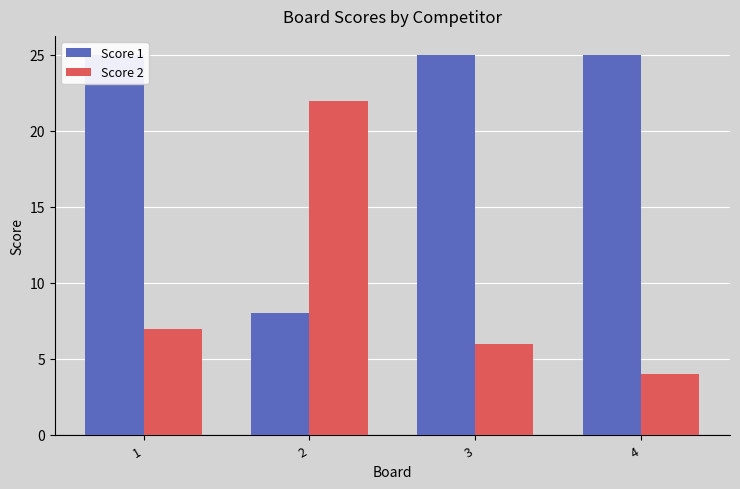

What is the difference between the second highest and second lowest values in the Score 2 series?

1